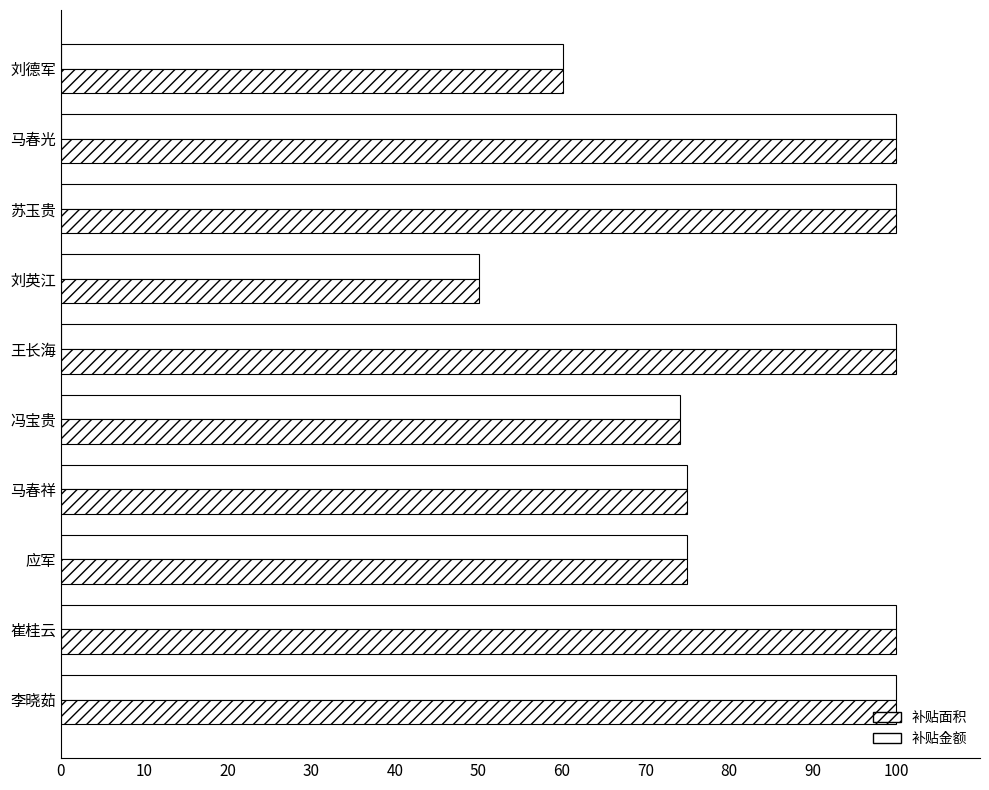

Which series has the largest range (max minus min)?

补贴金额